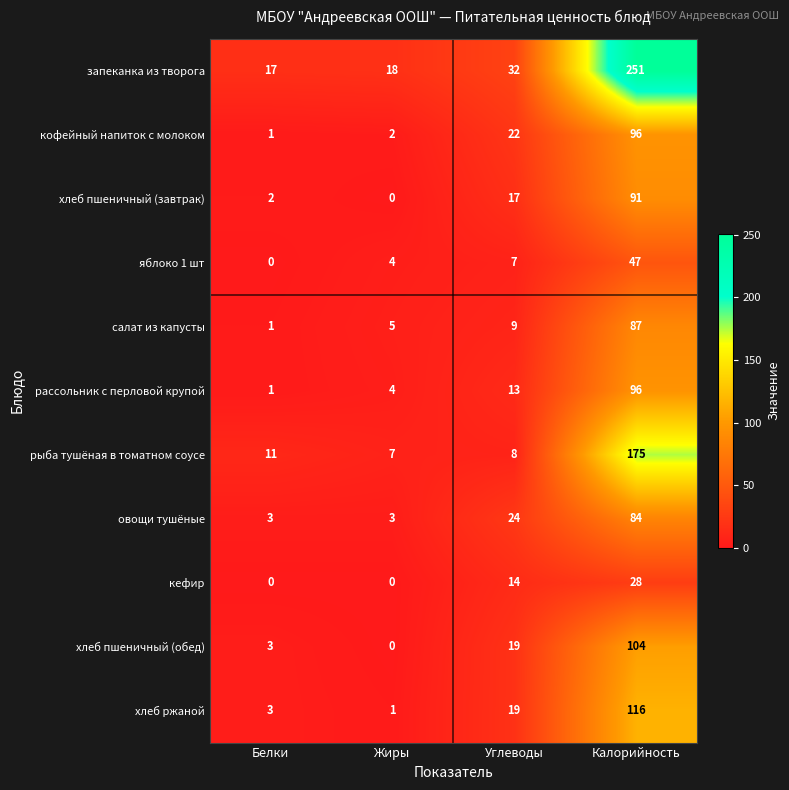

List the labels in order of хлеб пшеничный (завтрак) value, largest first.

Калорийность, Углеводы, Белки, Жиры